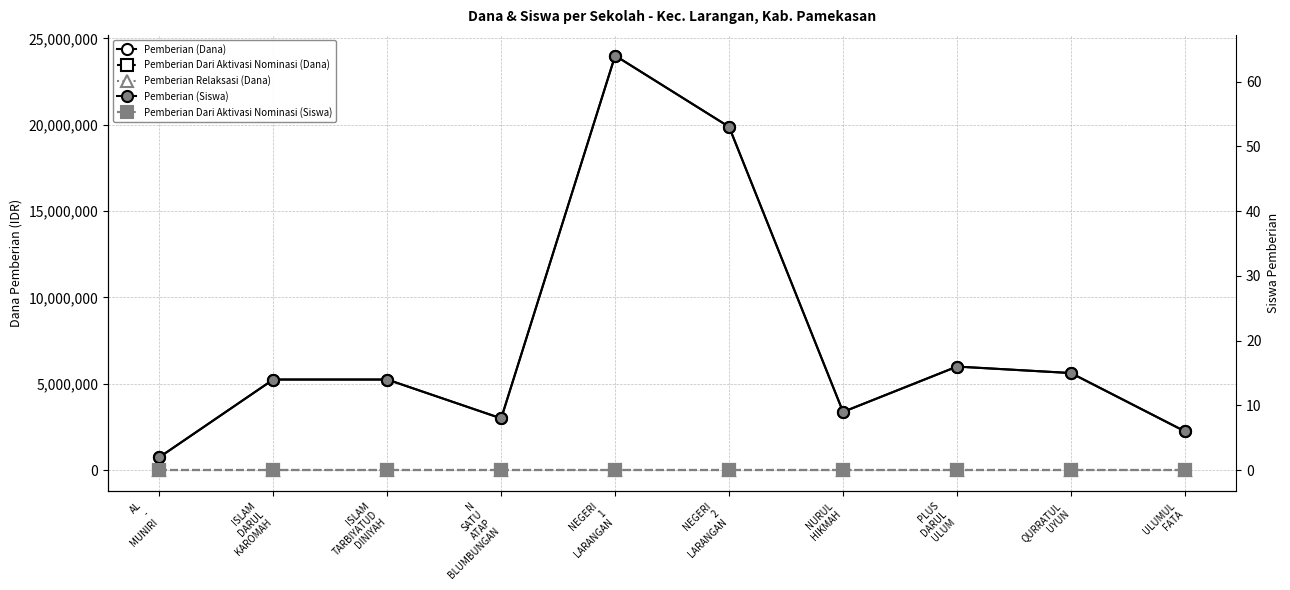

True or false: Pemberian Dari Aktivasi Nominasi (Dana) and Pemberian (Dana) intersect in this chart.

False